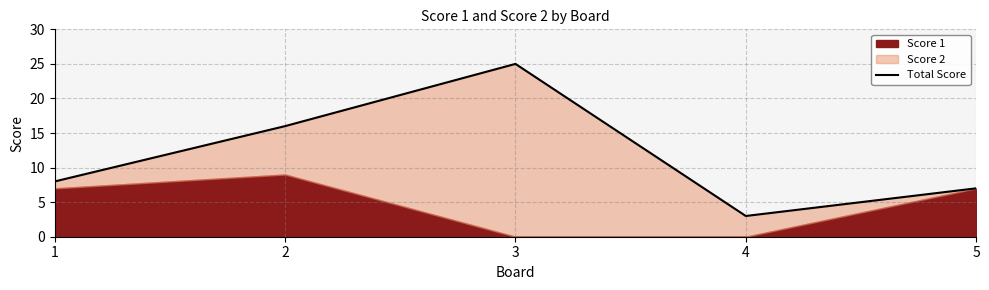

Where does the data first go above 8?

2